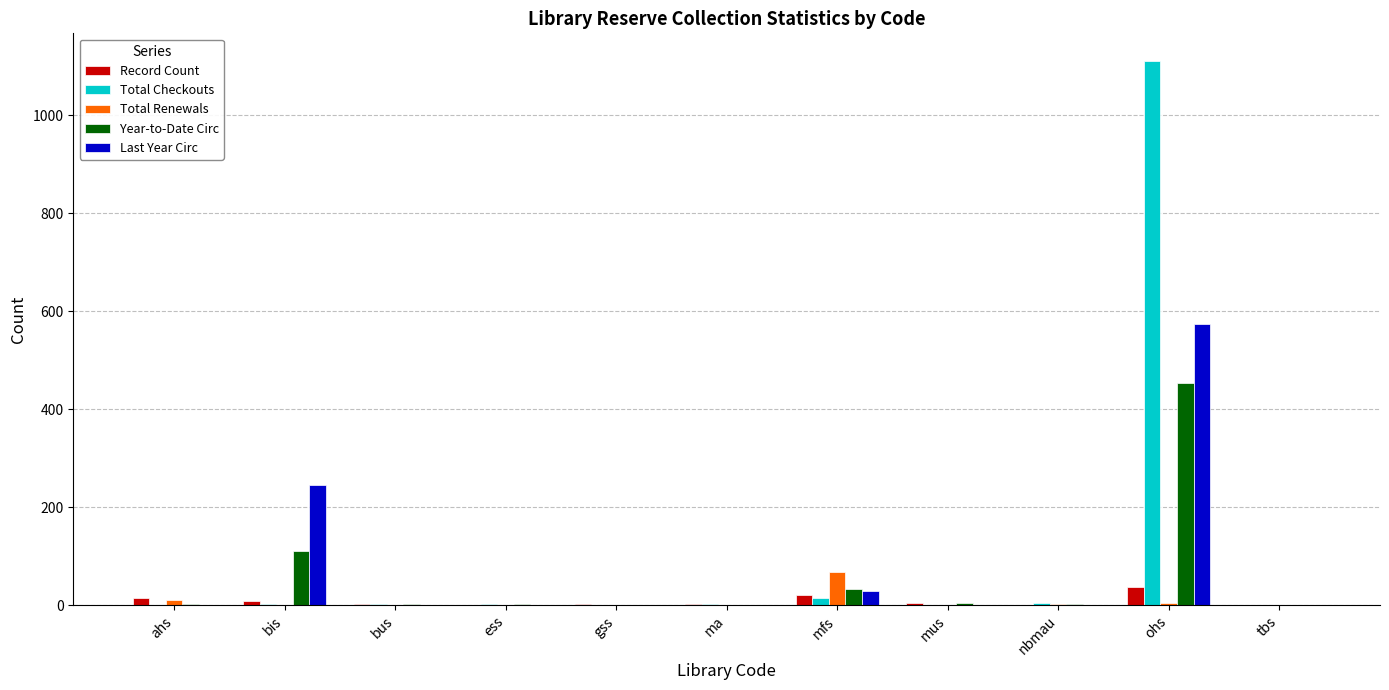

Between nbmau and ohs, which series saw the biggest shift?

Total Checkouts